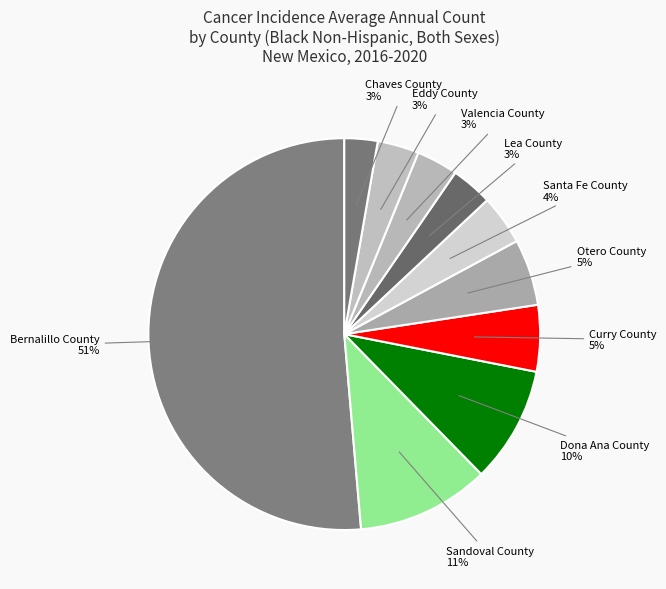

Does any single category account for the majority?

Yes